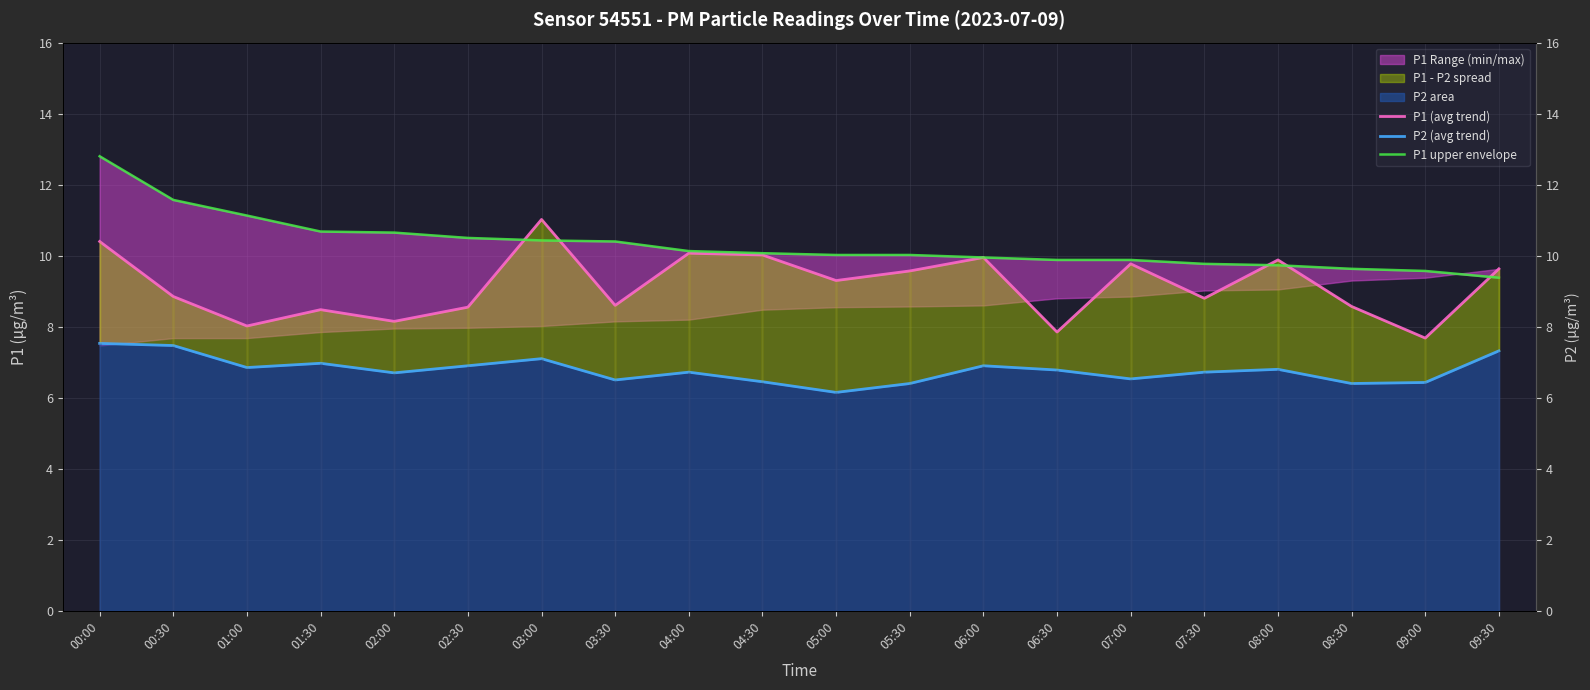

What is the label of the 18th point from the right?

01:00